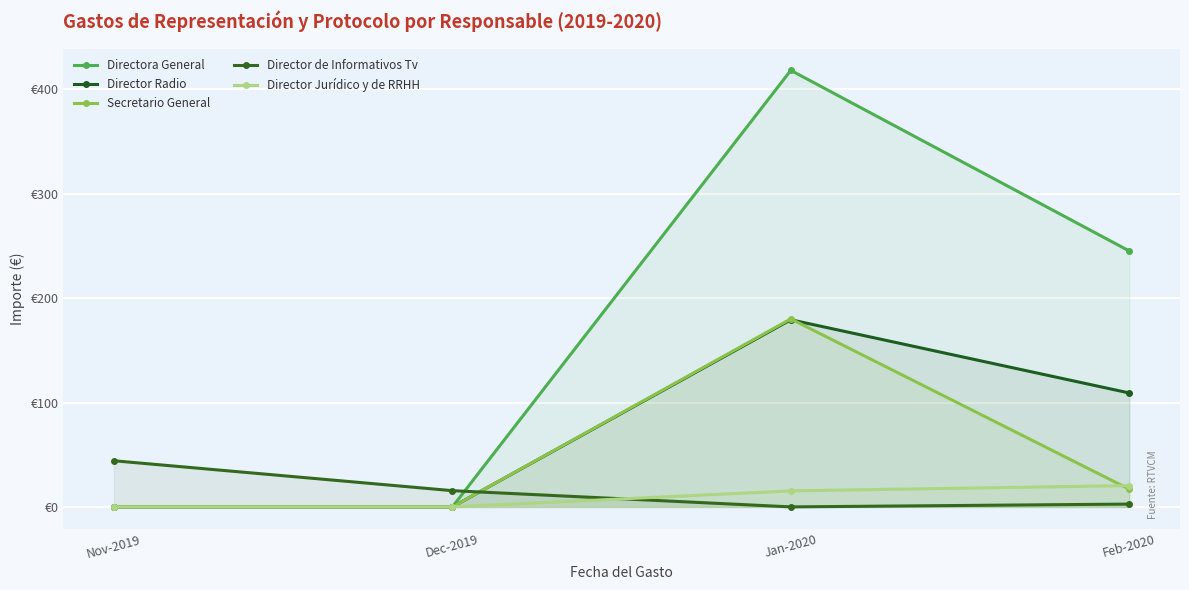

Reading left to right, what are all the values shown in this chart?

Directora General: 0.0	0.0	418.2	245.2
Director Radio: 0.0	0.0	179.3	109.2
Secretario General: 0.0	0.0	180.1	17.0
Director de Informativos Tv: 44.2	15.6	0.0	2.7
Director Jurídico y de RRHH: 0.0	0.0	15.3	20.4